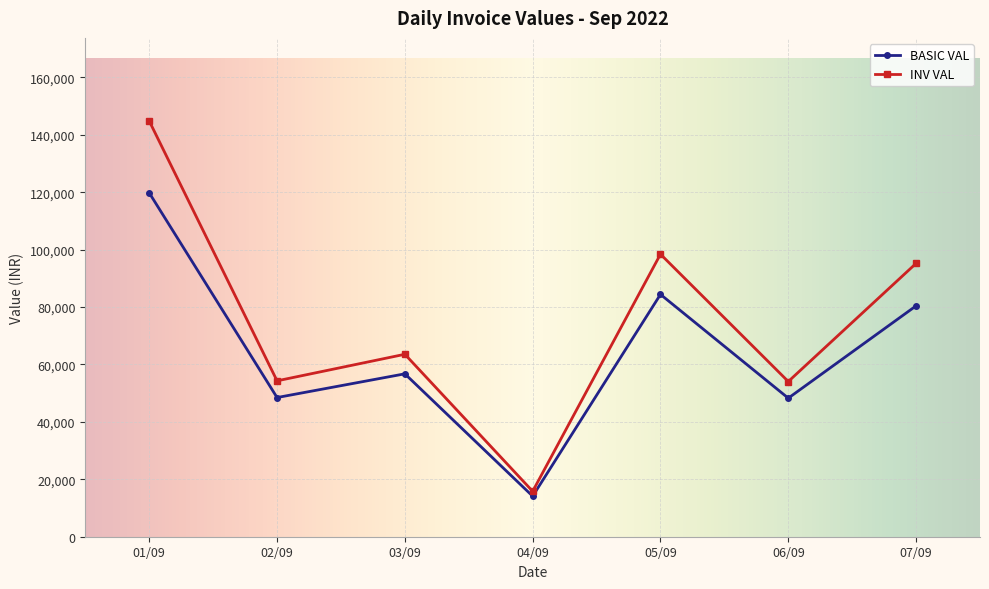

List the series in order of their peak value, lowest first.

BASIC VAL, INV VAL